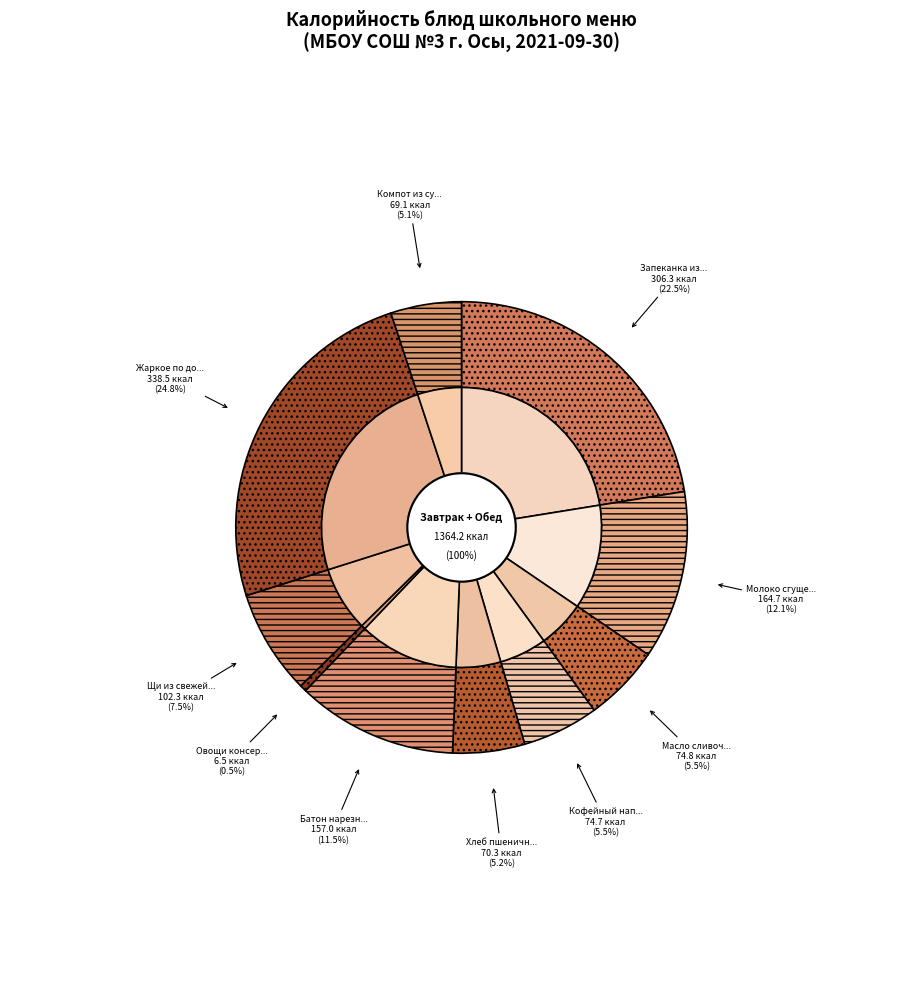

What is the smallest slice in the pie chart?

Овощи консервированные